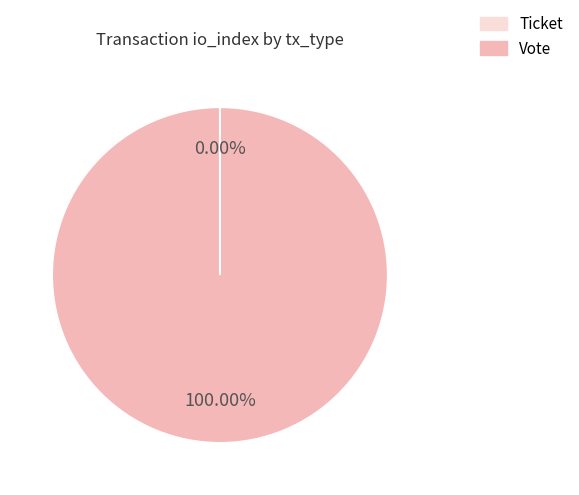

What percentage do Ticket and Vote together represent?

100.0%